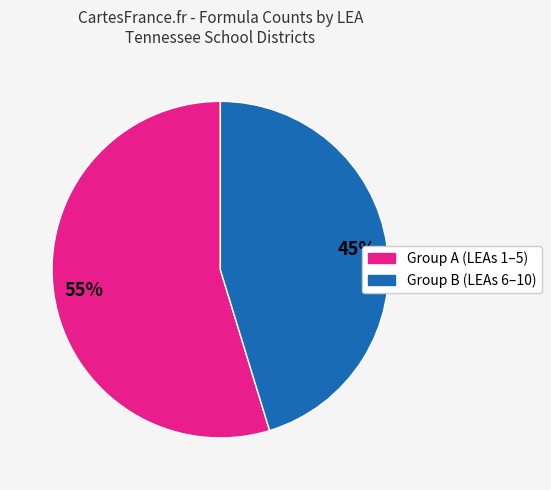

To the nearest percent, what is the average slice percentage?

50%